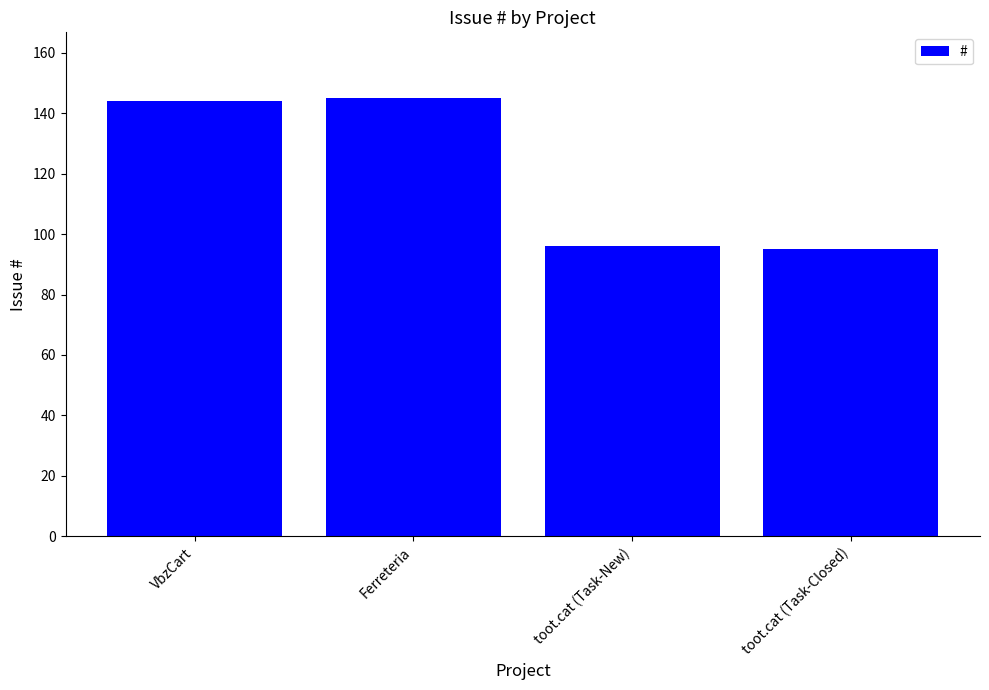

How many data points does each series have?

4